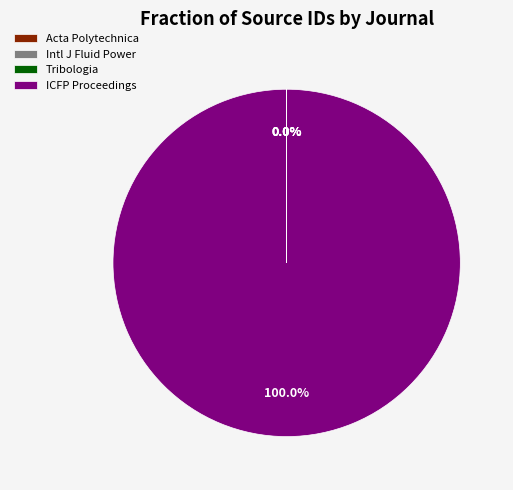

Is there any slice that represents more than half of the pie?

Yes